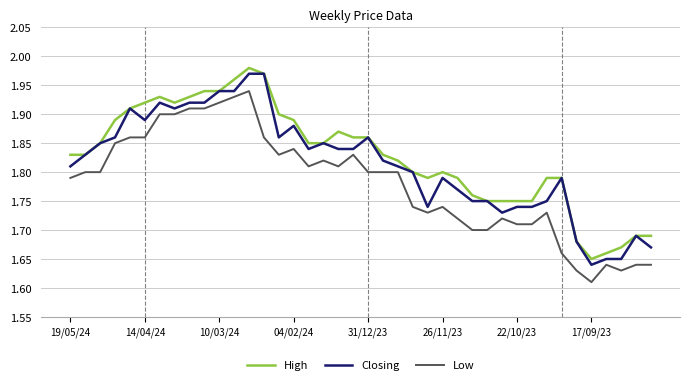

True or false: Low and High cross at least once.

False